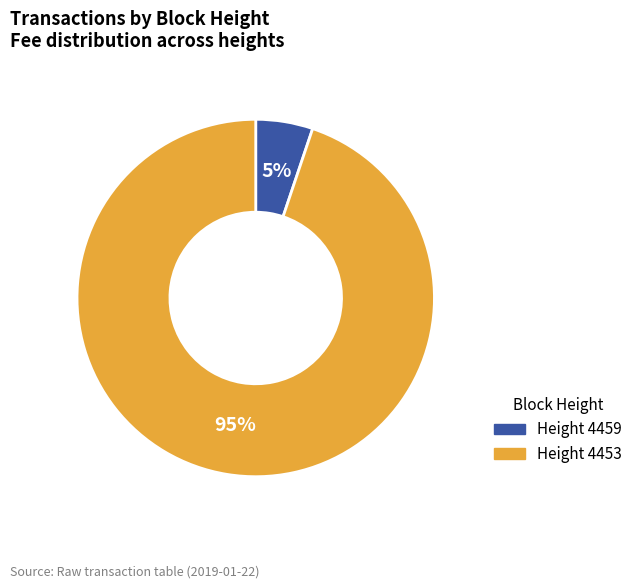

To the nearest percent, what is the average slice percentage?

50%